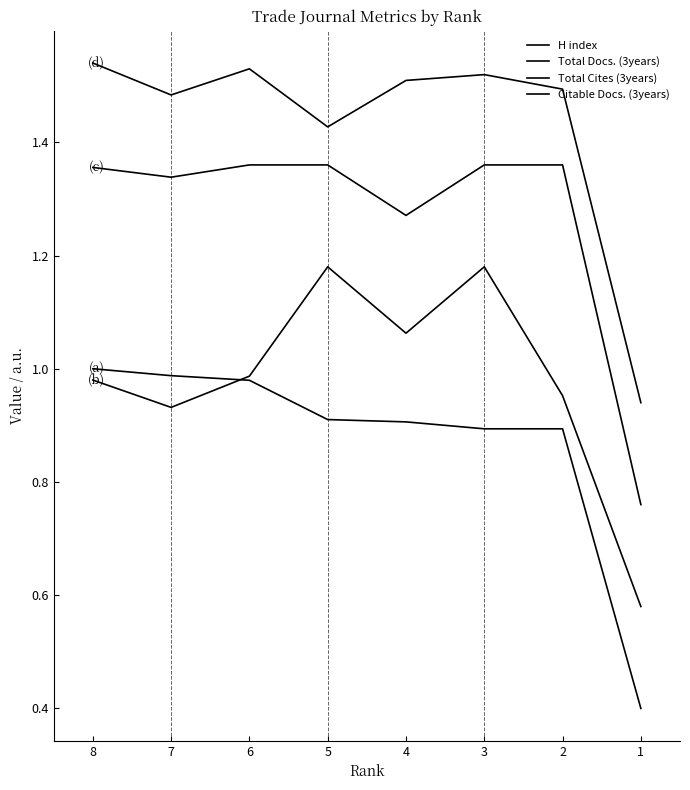

True or false: H index and Total Cites (3years) cross at least once.

False